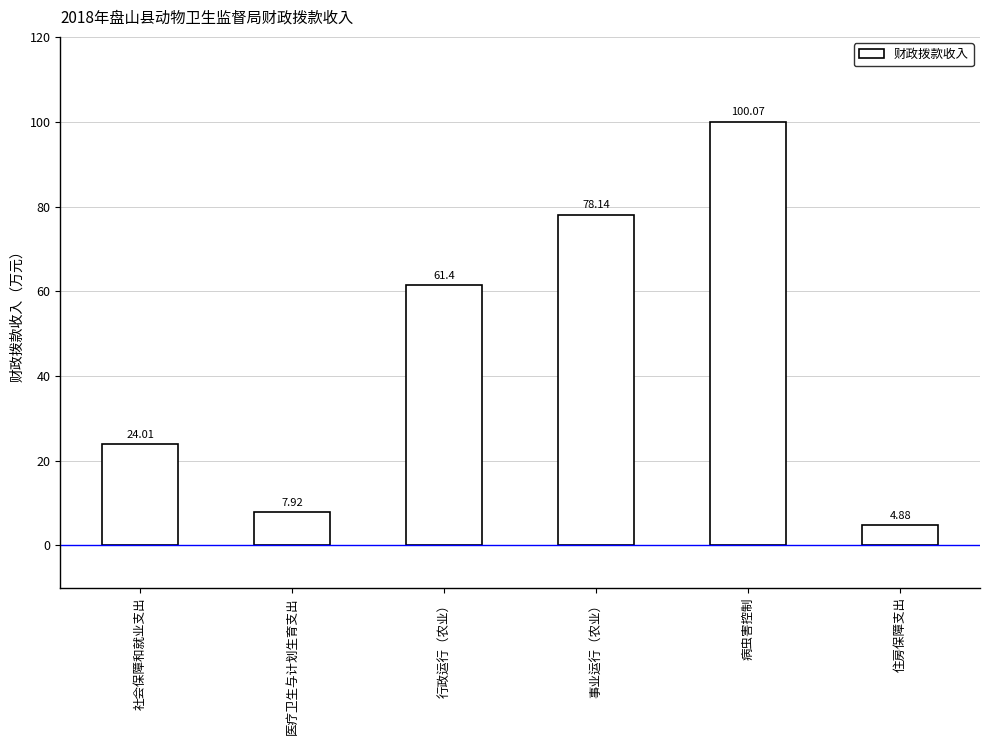

How many distinct data groups are displayed?

1